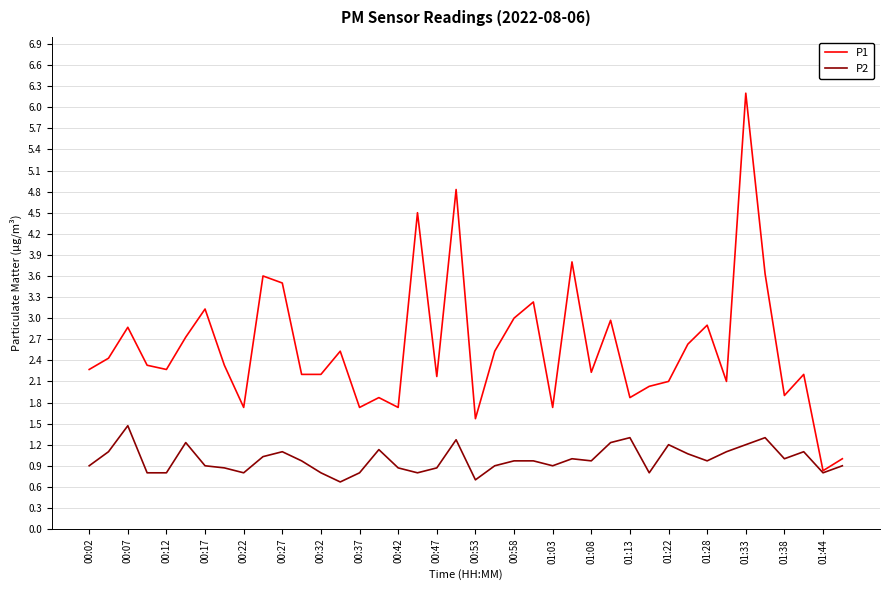

What is the greatest value displayed?

6.2